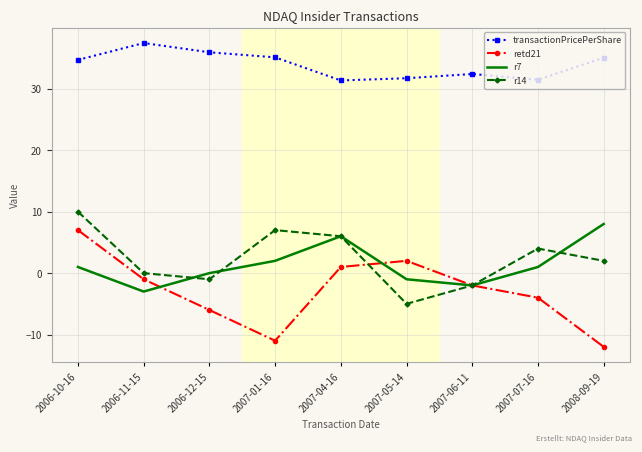

Is the value of transactionPricePerShare at 2007-06-11 greater than the value of r14 at 2006-11-15?

Yes